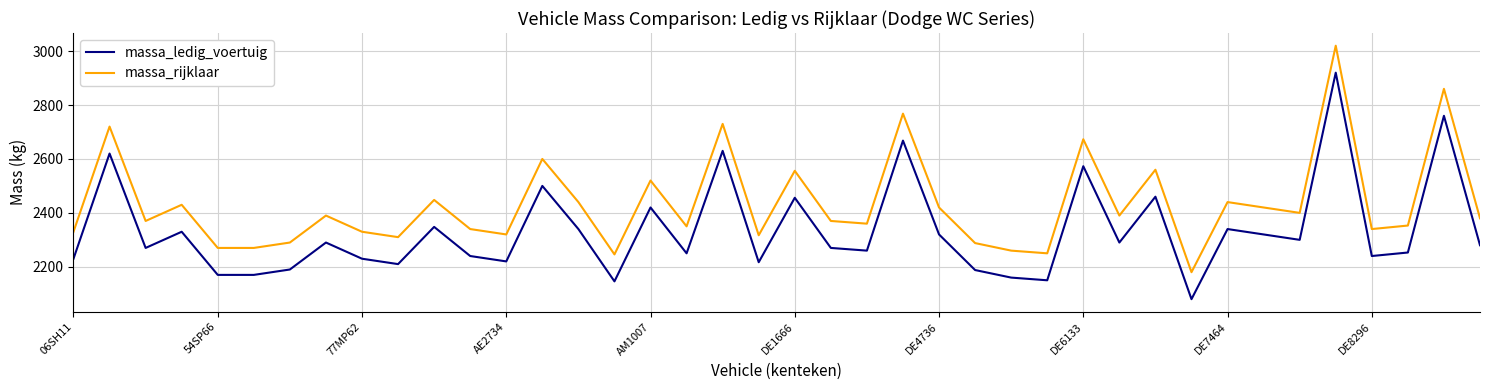

What is the difference between the second highest and second lowest values in the massa_rijklaar series?

614